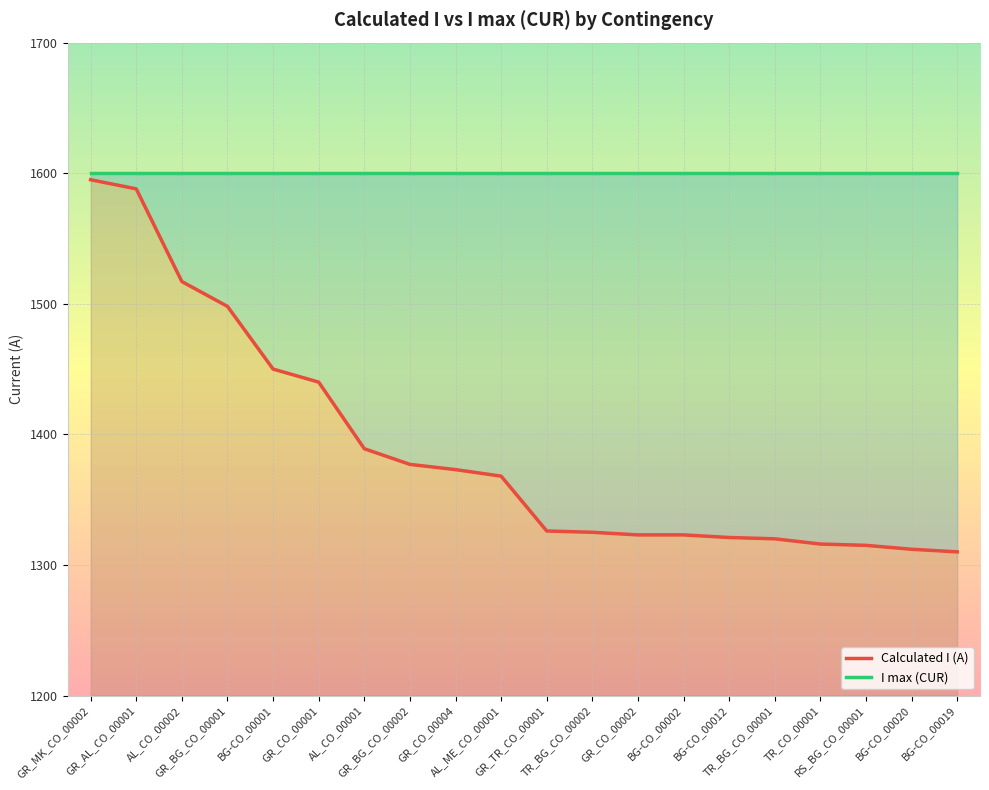

What is the change in value from BG-CO_00002 to TR_CO_00001?

-7